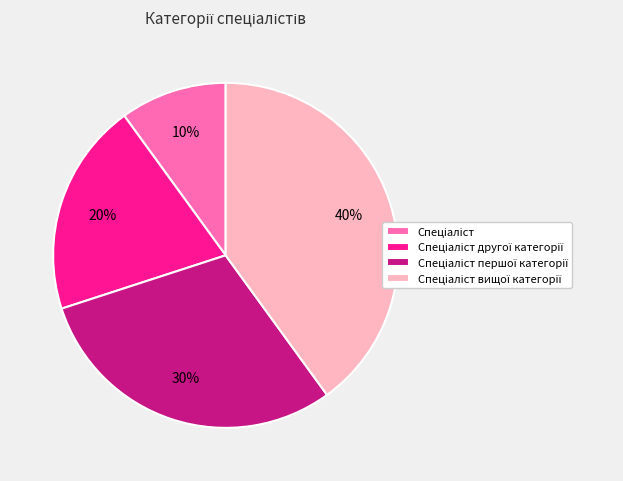

How many segments does this pie chart have?

4